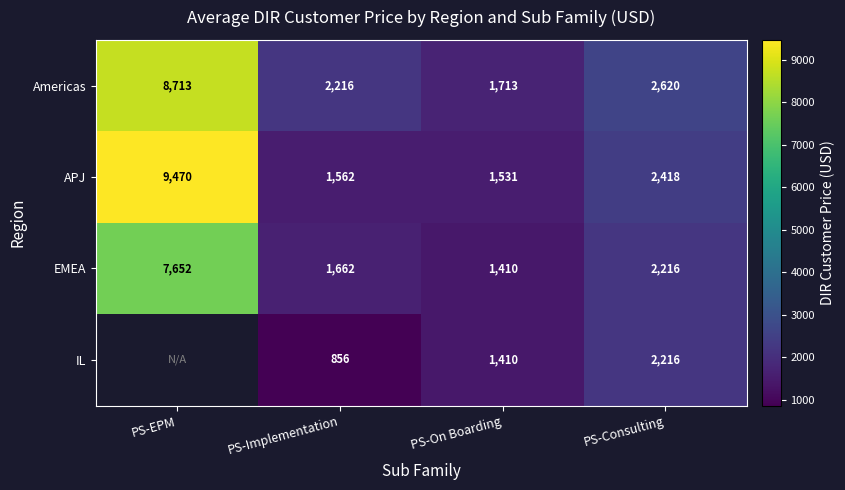

Is the value of Americas at PS-EPM greater than the value of EMEA at PS-Implementation?

Yes